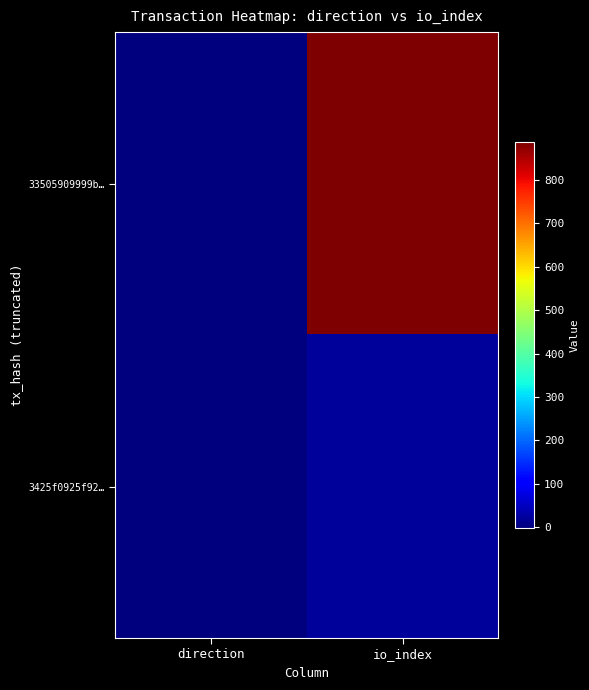

Between io_index and direction, which is larger?

io_index